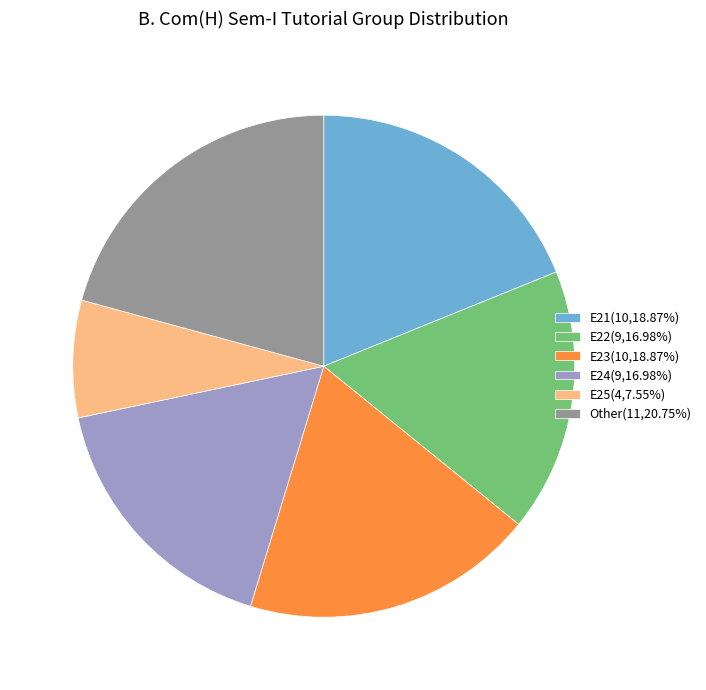

Is Other(11,20.75%) the majority of the pie?

No